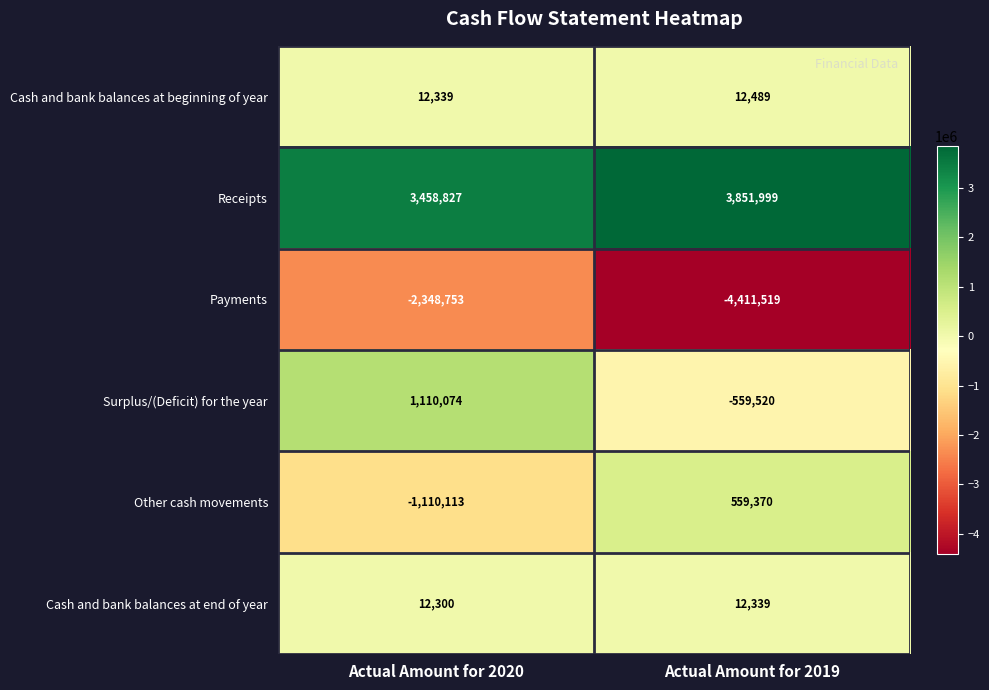

What is the greatest value displayed?

3851999